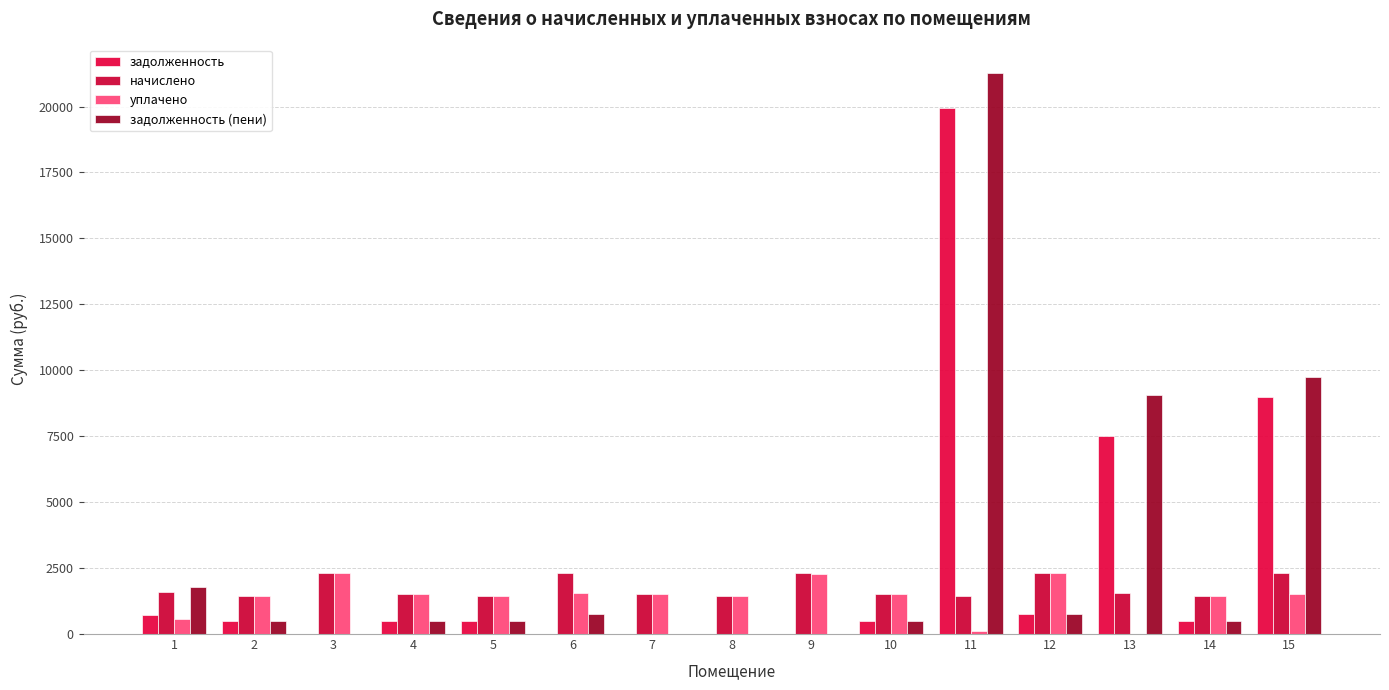

Which category has the highest value in the уплачено series?

3